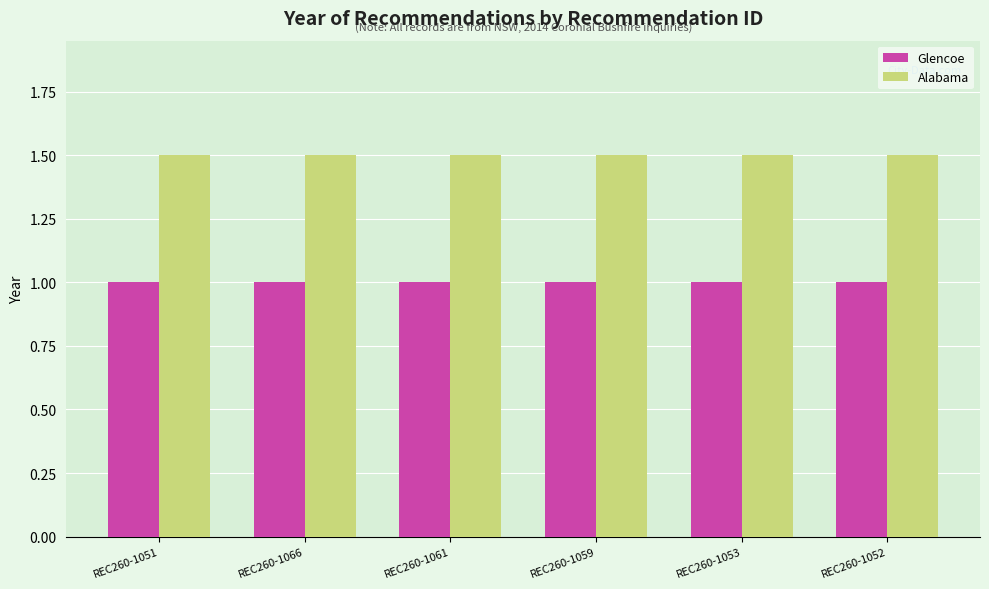

Reading right to left, transcribe all the data shown in this chart.

Glencoe: REC260-1052=1.0	REC260-1053=1.0	REC260-1059=1.0	REC260-1061=1.0	REC260-1066=1.0	REC260-1051=1.0
Alabama: REC260-1052=1.5	REC260-1053=1.5	REC260-1059=1.5	REC260-1061=1.5	REC260-1066=1.5	REC260-1051=1.5